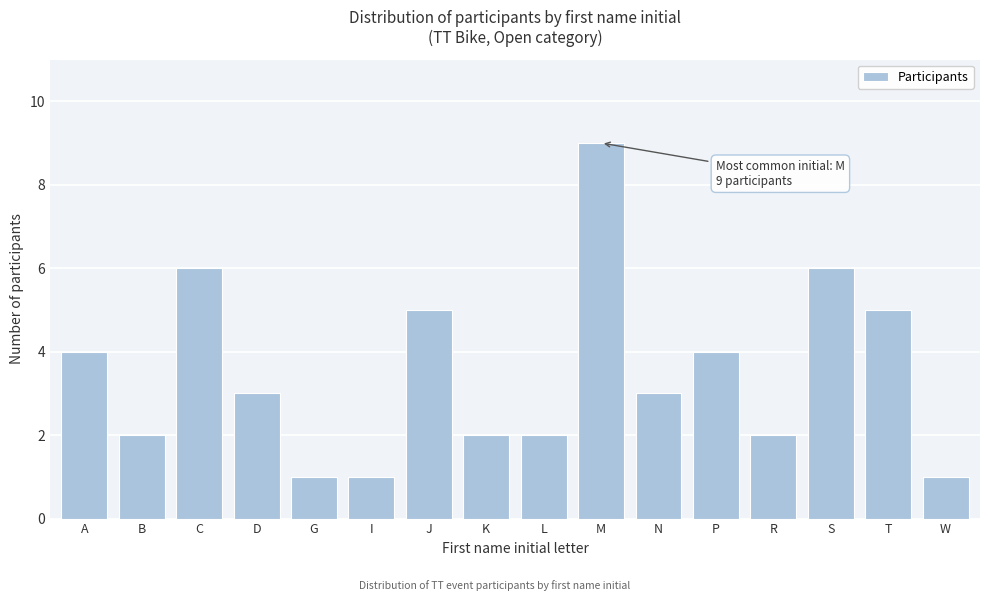

Reading left to right, transcribe all the data shown in this chart.

4	2	6	3	1	1	5	2	2	9	3	4	2	6	5	1